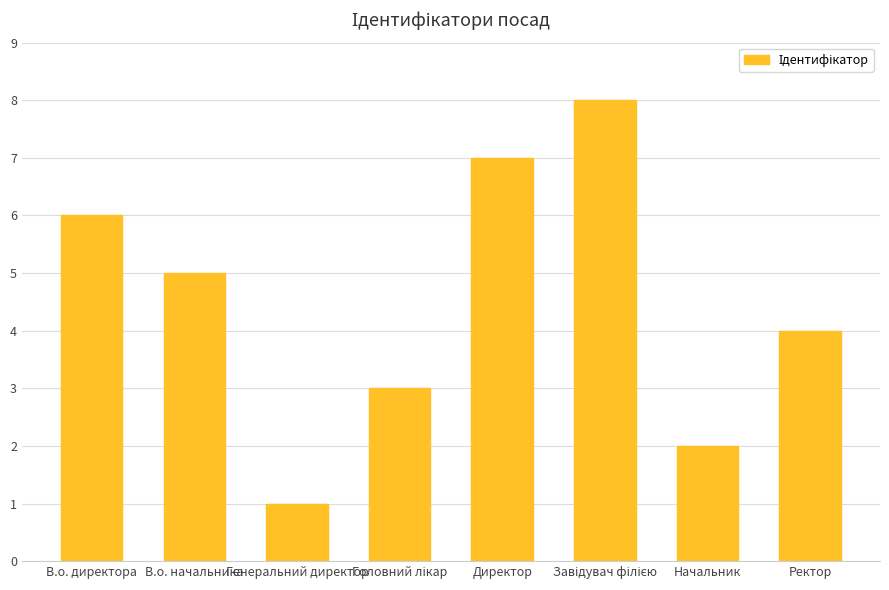

Reading right to left, extract all data points from this chart.

4	2	8	7	3	1	5	6